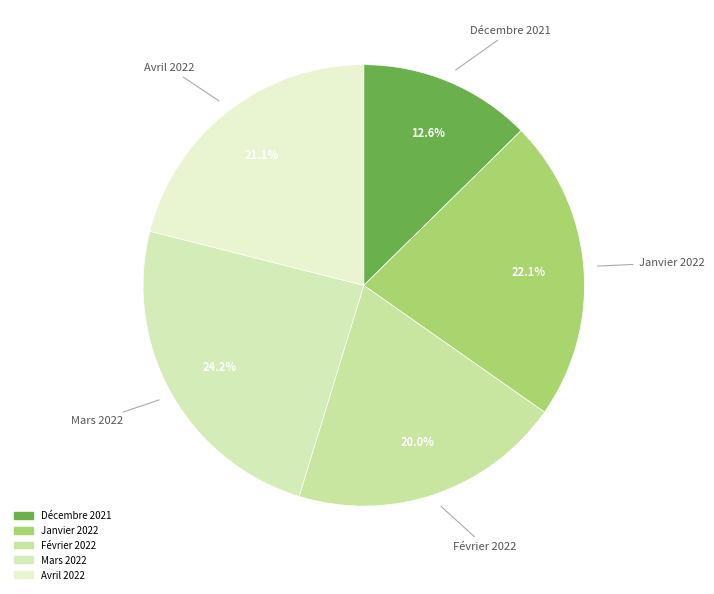

Count the number of slices in the pie.

5